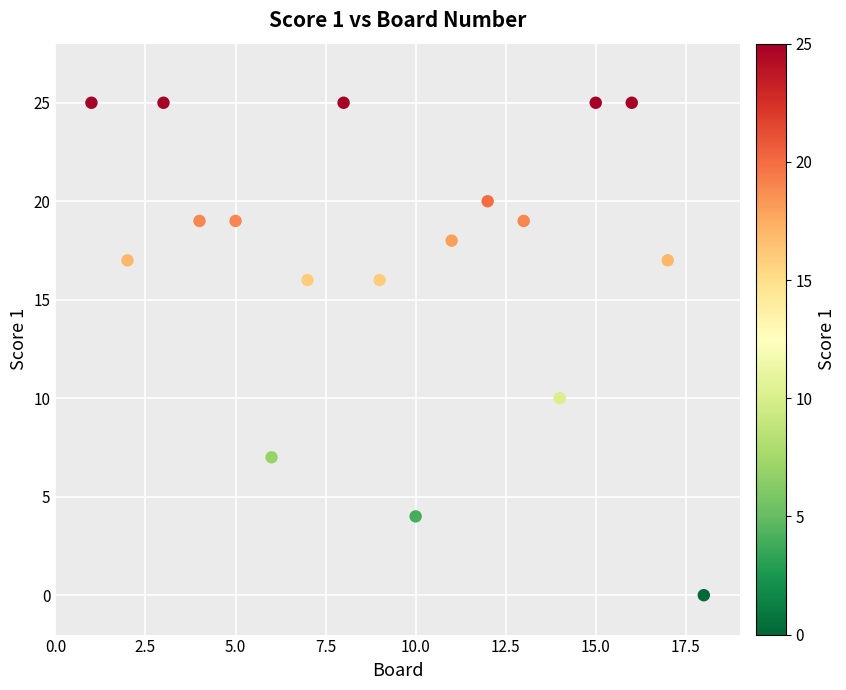

What Y value in the scatter plot is closest to 12?

10